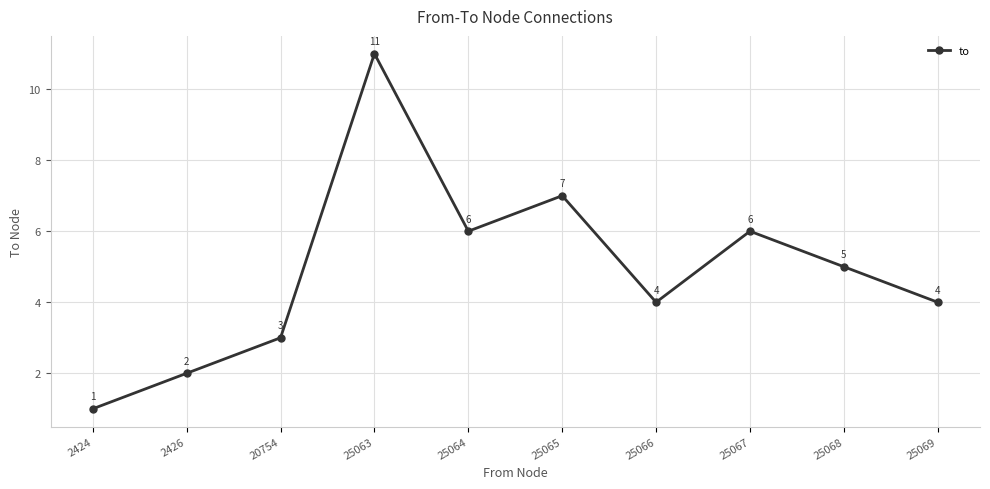

Reading left to right, what are all the values shown in this chart?

1	2	3	11	6	7	4	6	5	4